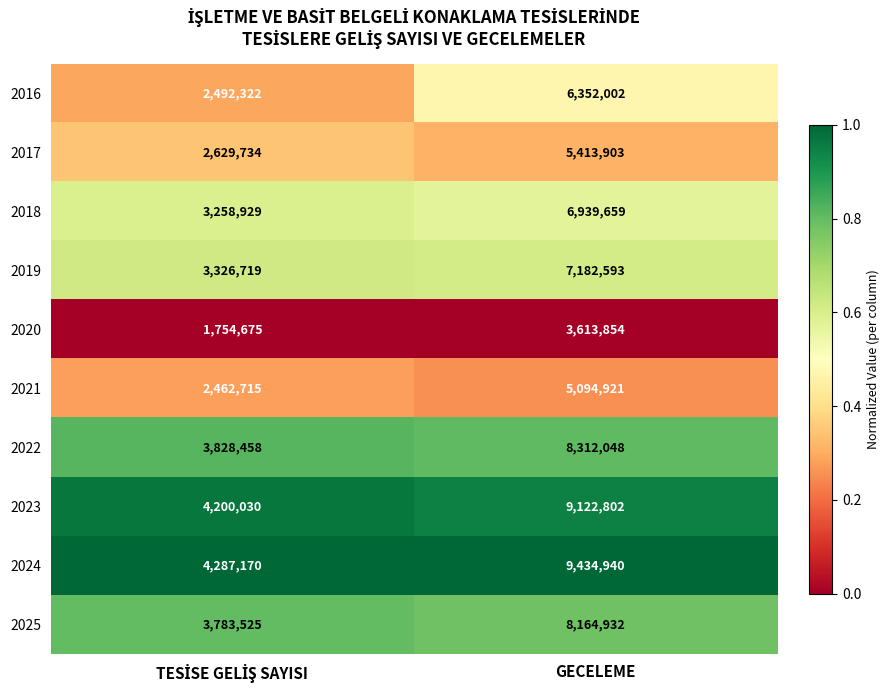

What is the average value of the 2023 series?

6661416